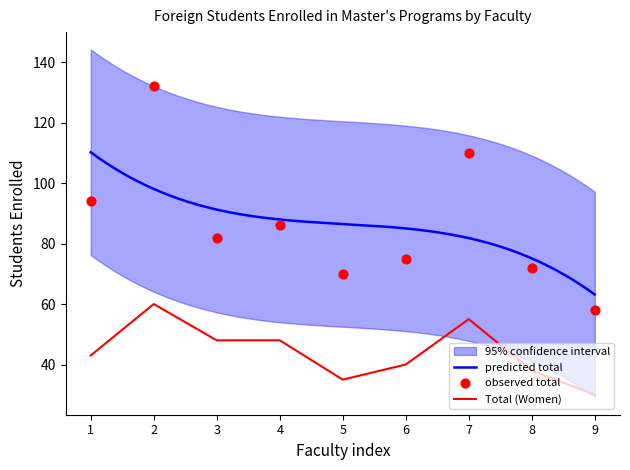

What is the maximum value for Total (Women)?

60